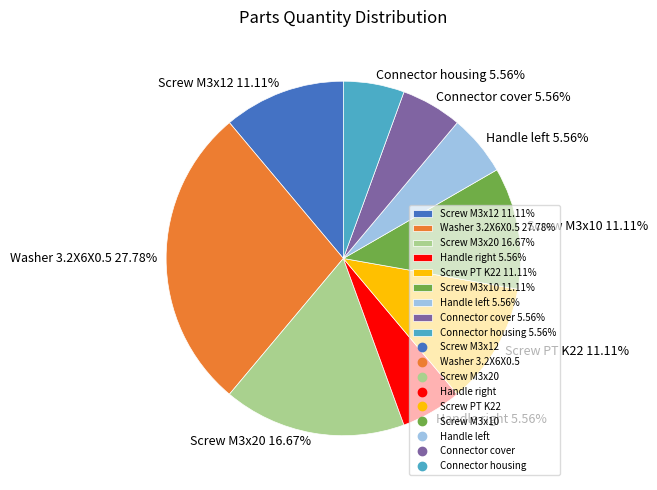

Do Connector housing 5.56% and Connector cover 5.56% together represent more than half of the pie?

No